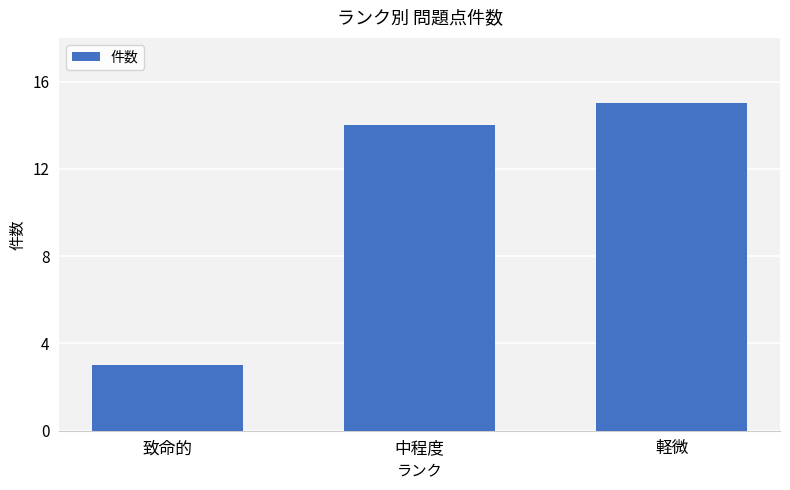

Rank the categories by value from highest to lowest.

軽微, 中程度, 致命的